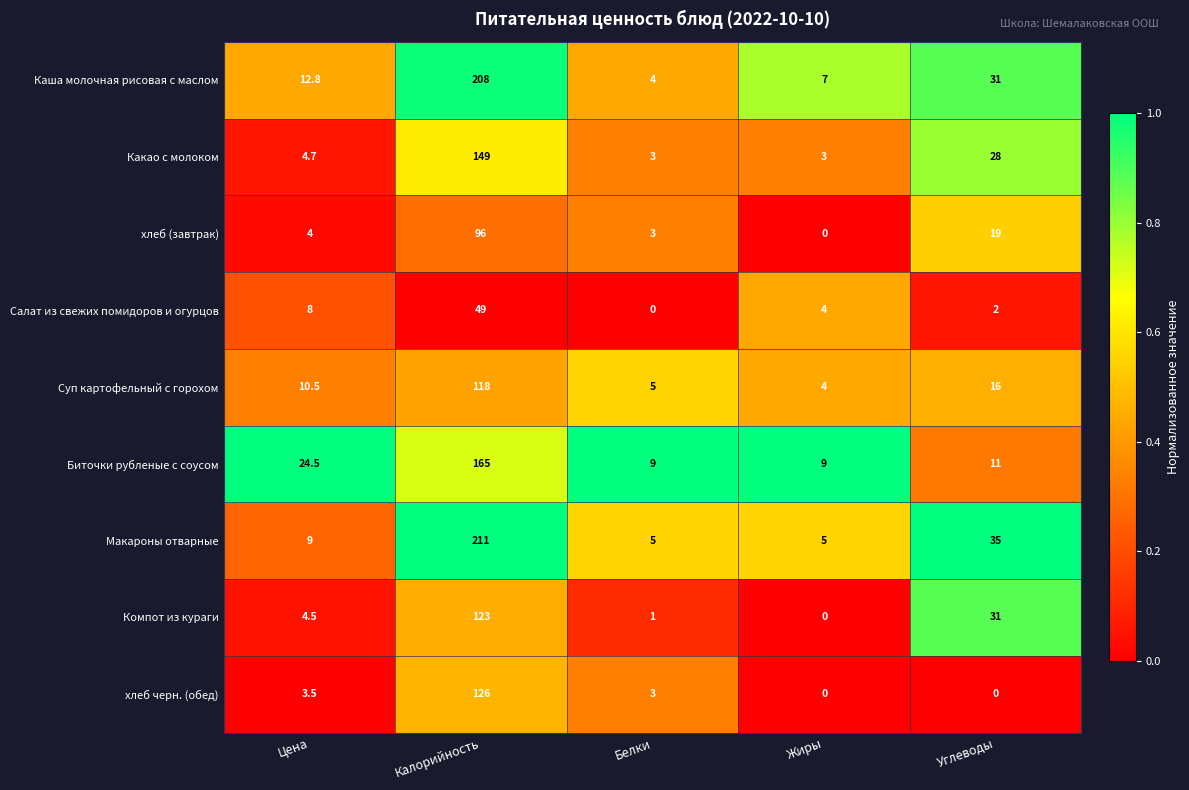

What is the total value across all series at Углеводы?

173.0